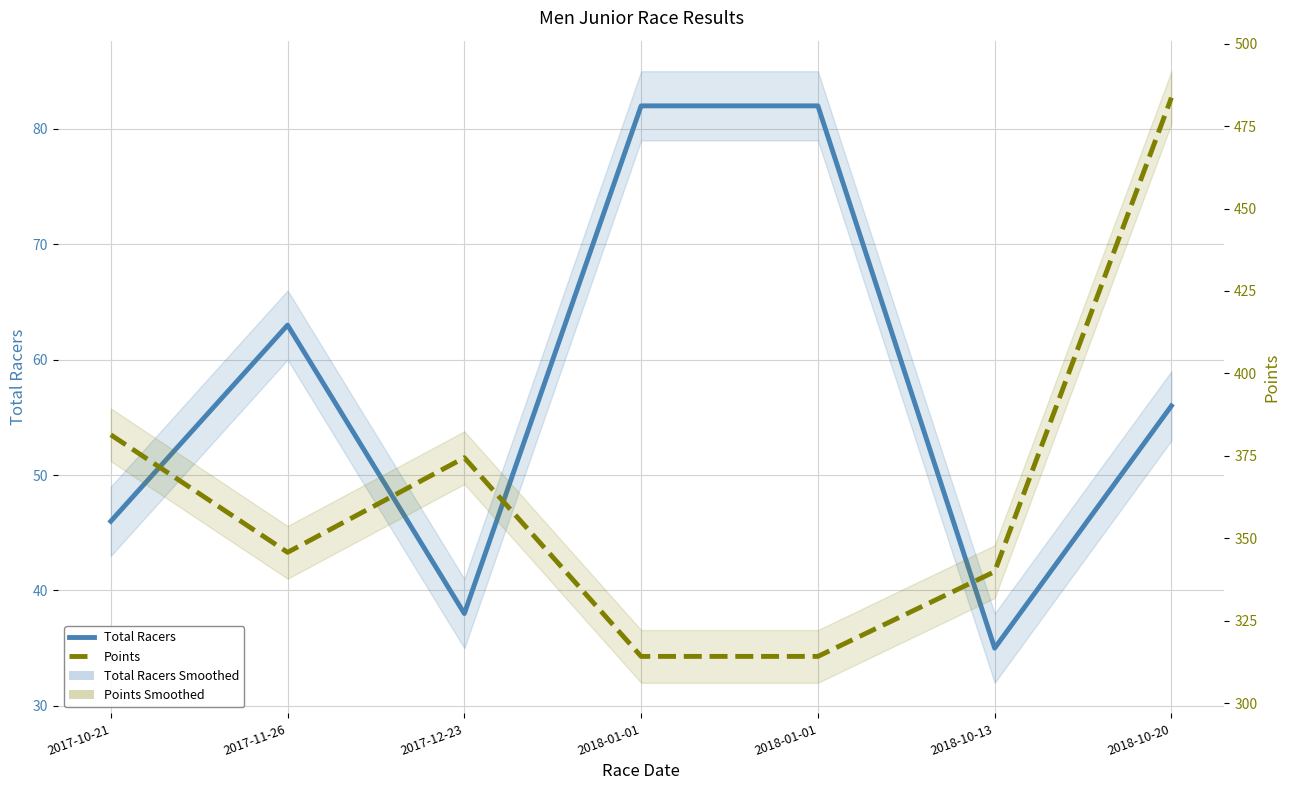

What is the total value across all series at 2018-10-13?

374.9